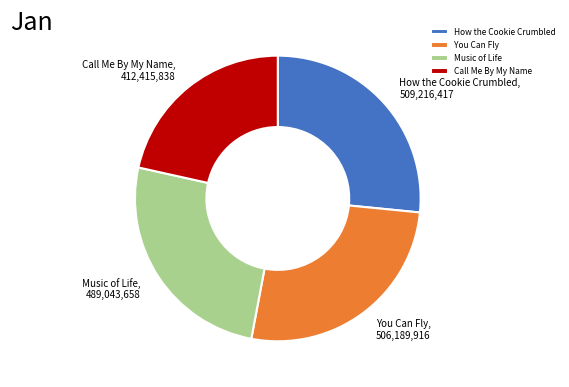

What is the smallest slice in the pie chart?

Call Me By My Name